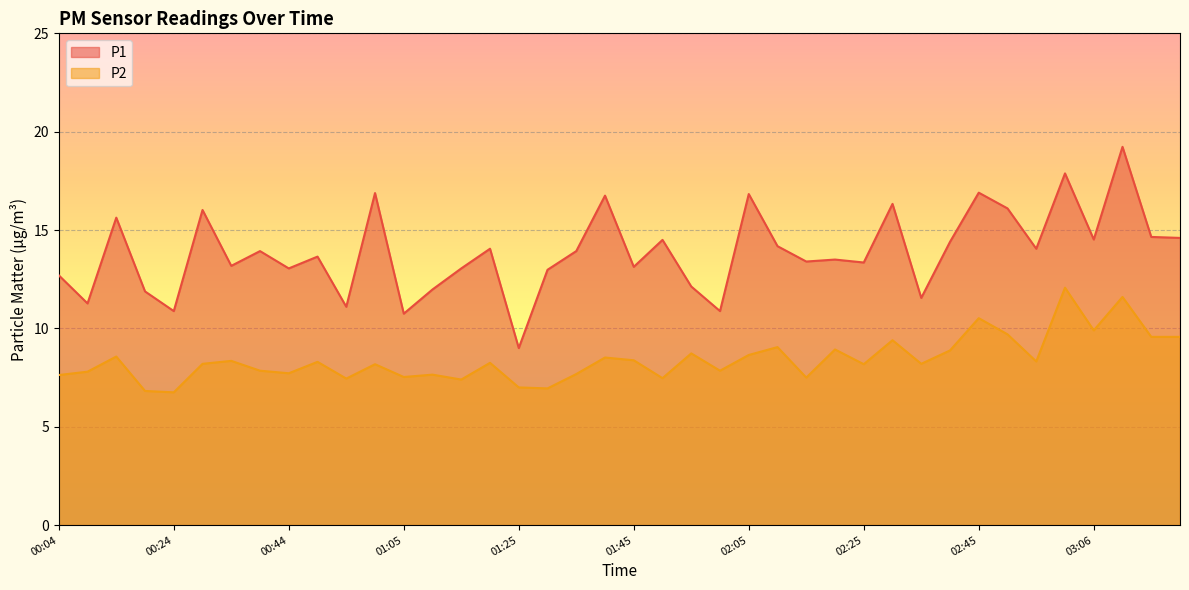

What value does the P1 series have at 01:30?

13.0